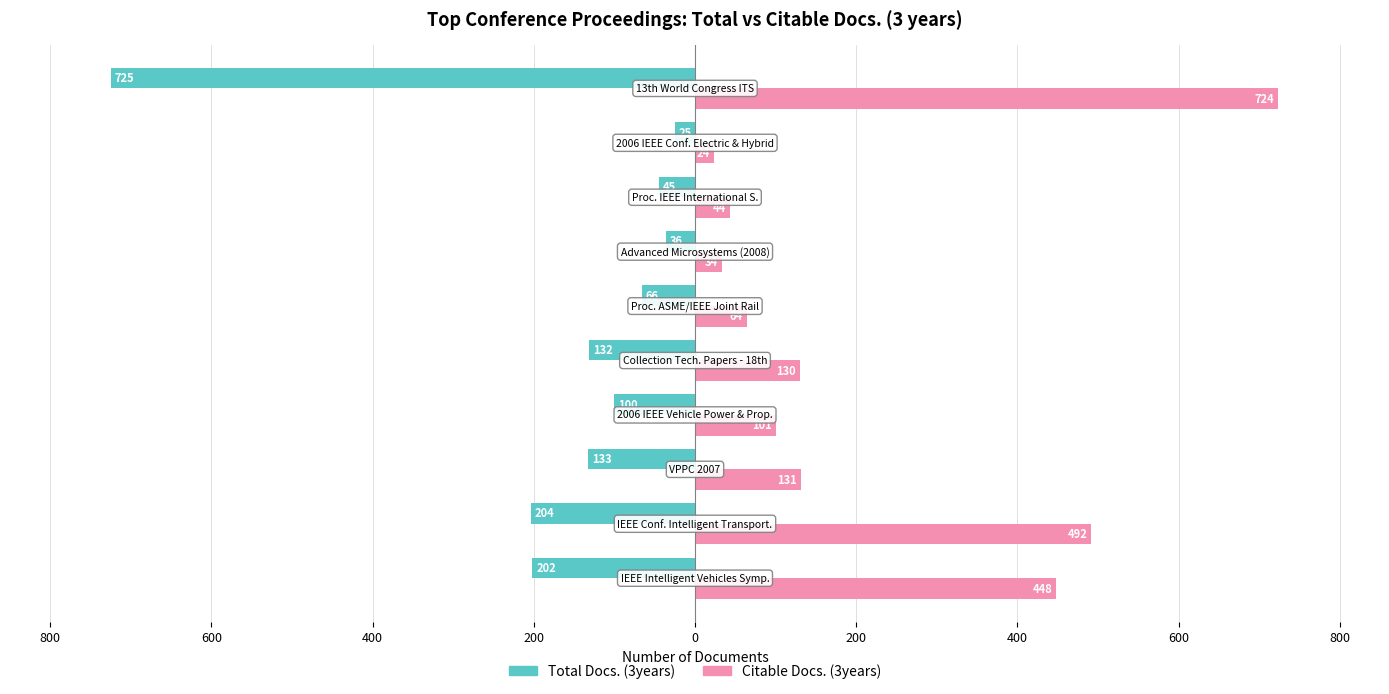

What are all the series names shown in the legend?

Total Docs. (3years), Citable Docs. (3years)